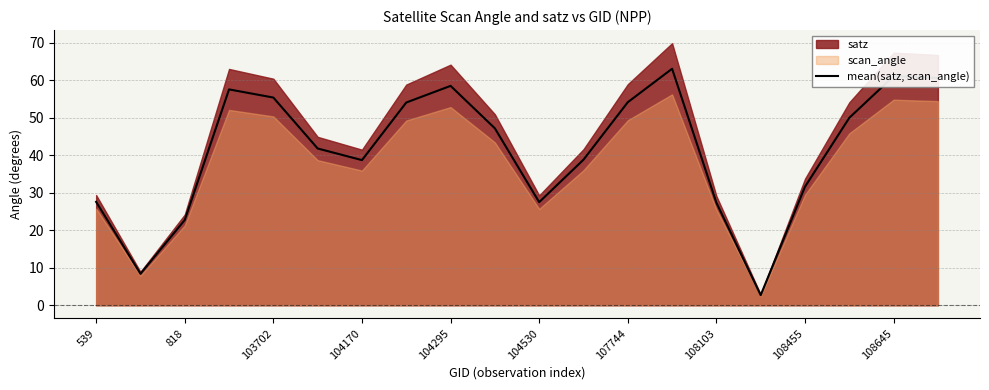

What is the maximum value for mean(satz, scan_angle)?

63.1